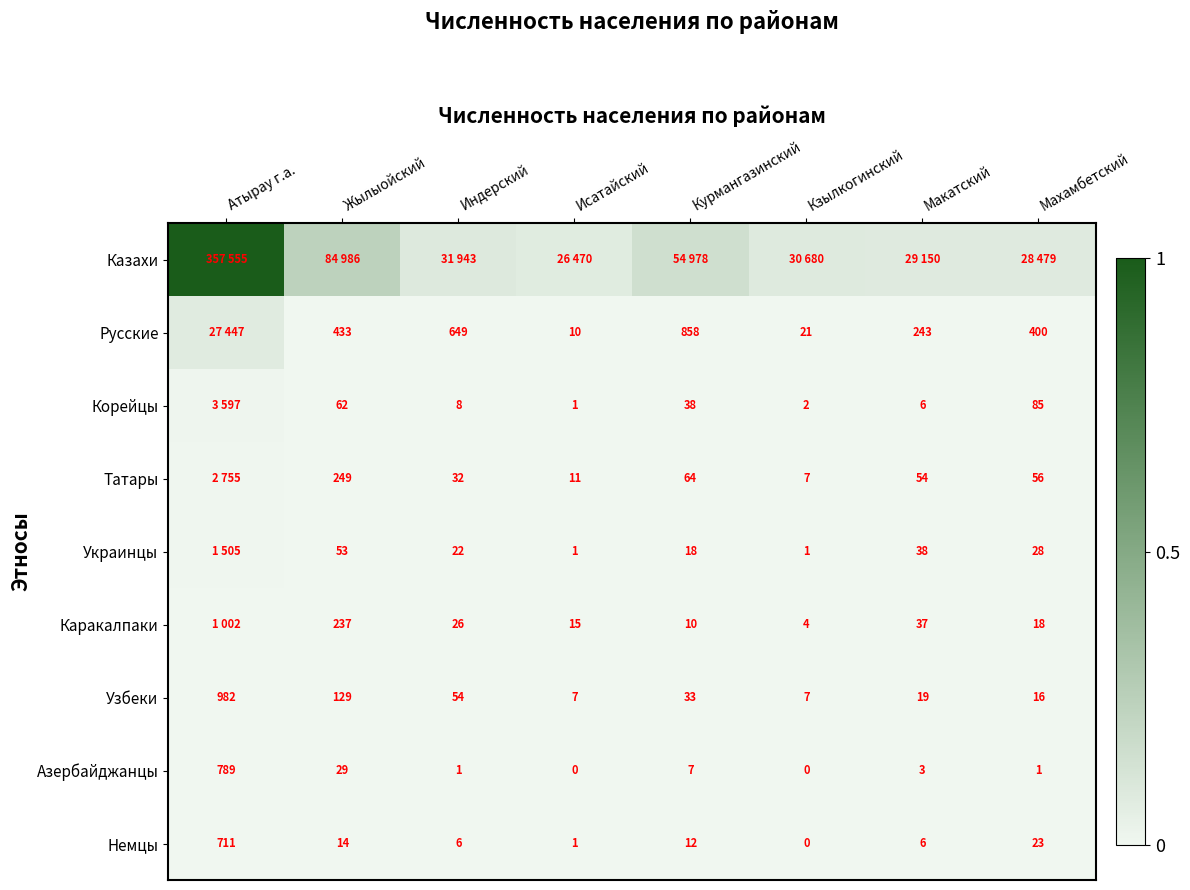

At which label does Немцы first exceed 12?

Атырау г.а.